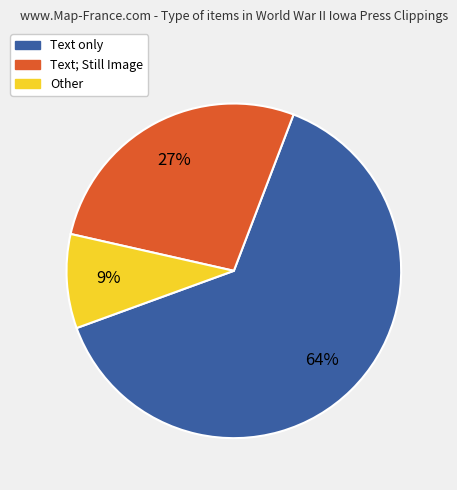

To the nearest percent, what is the average slice percentage?

33%